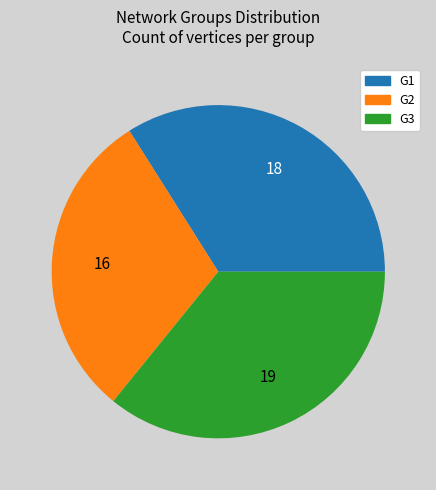

Do G1 and G3 together represent more than half of the pie?

Yes